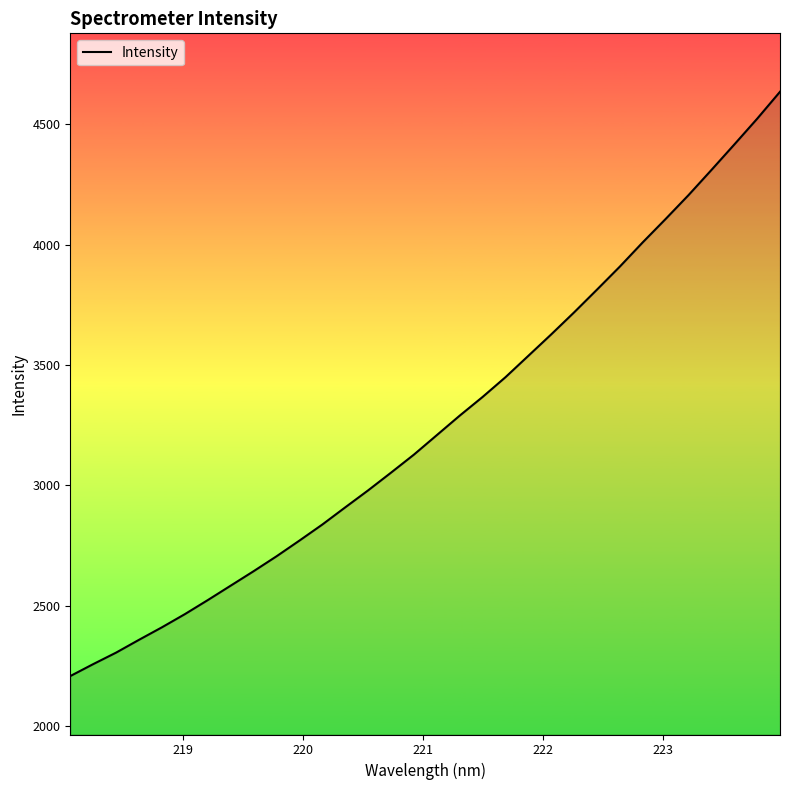

What is the smallest value displayed?

2207.8